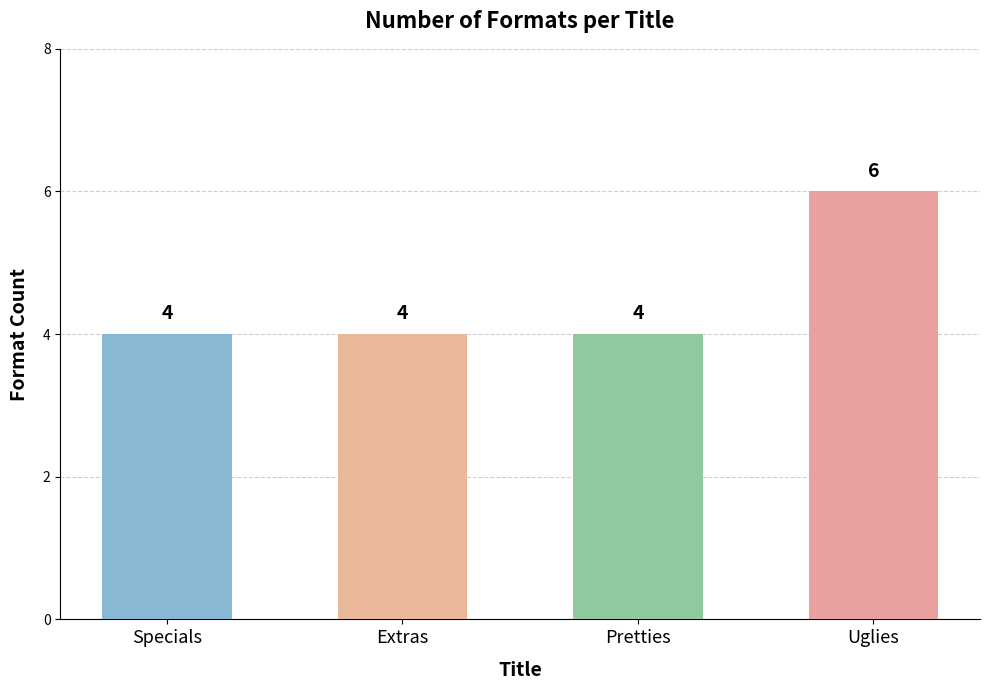

What is the maximum value shown in the chart?

6